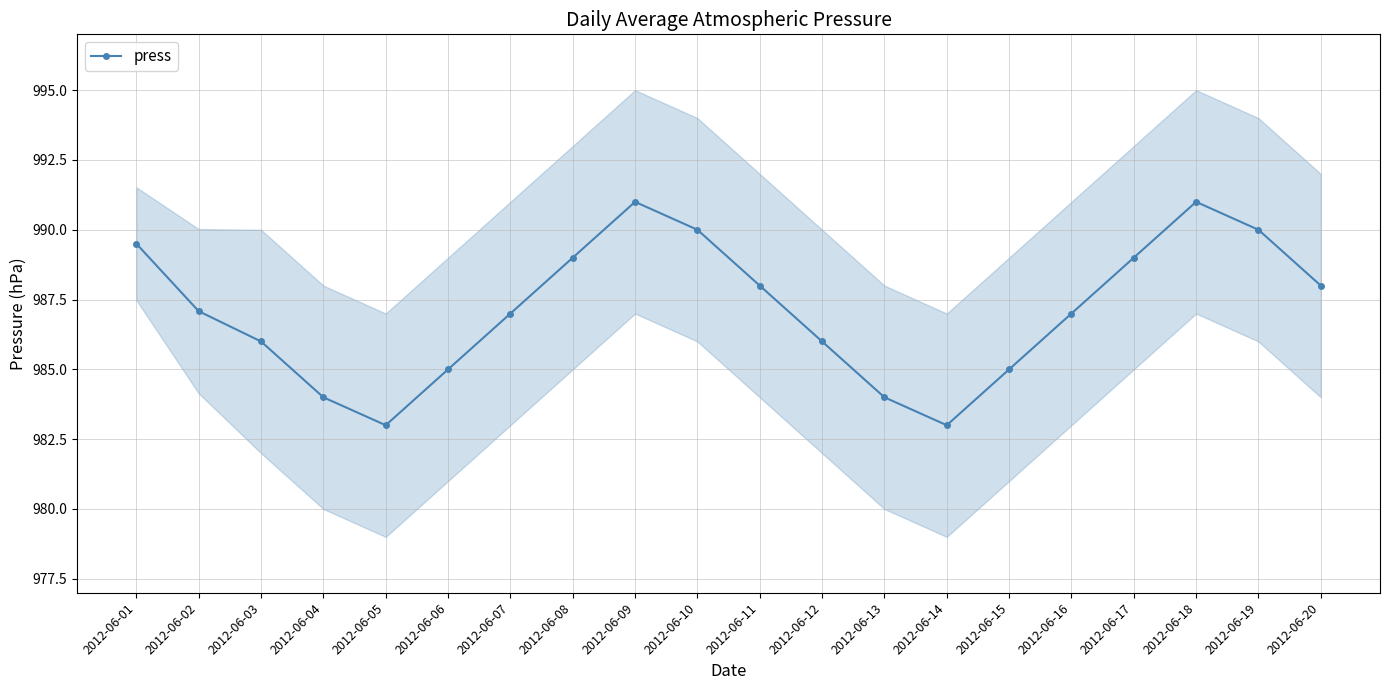

What is the change in value from 2012-06-11 to 2012-06-13?

-4.0